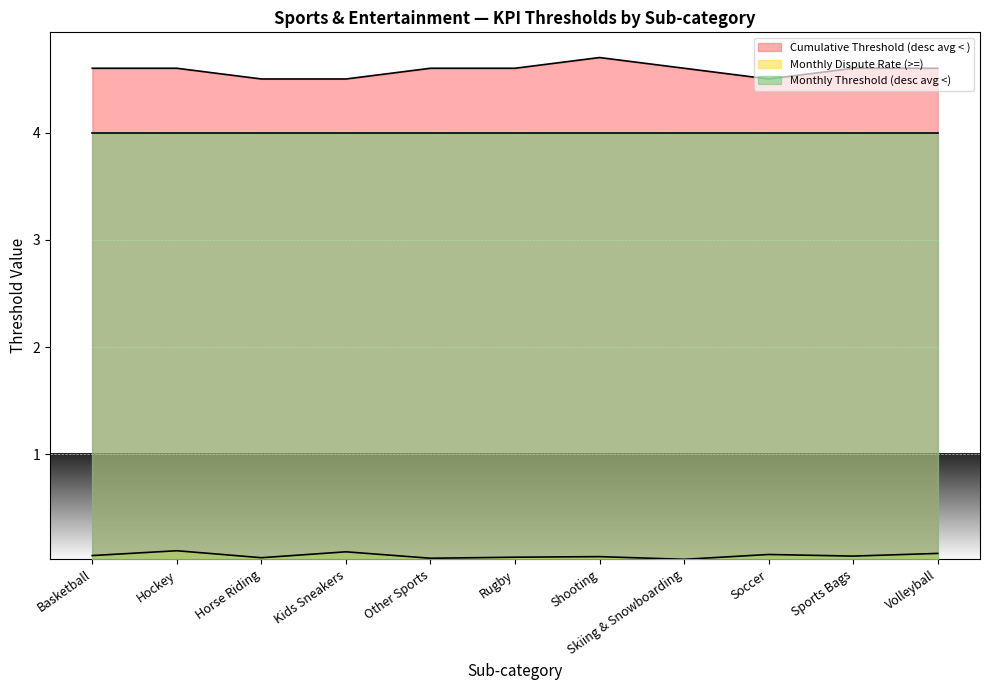

What is the lowest value of the Cumulative Threshold (desc avg < ) series?

4.5